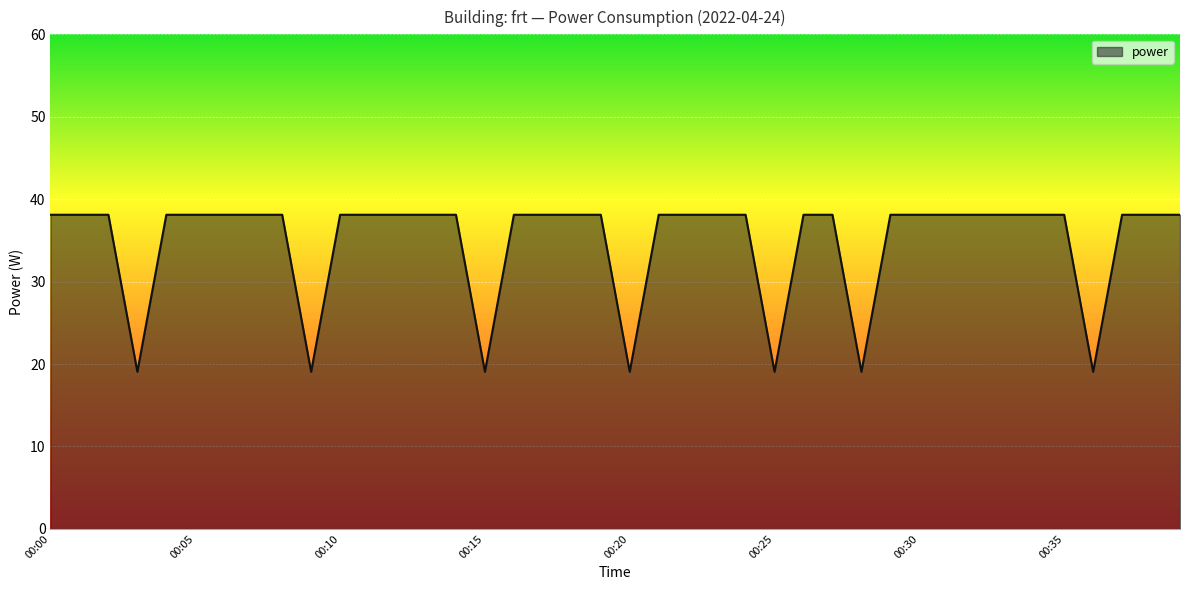

What is the difference between the maximum and minimum values?

19.1